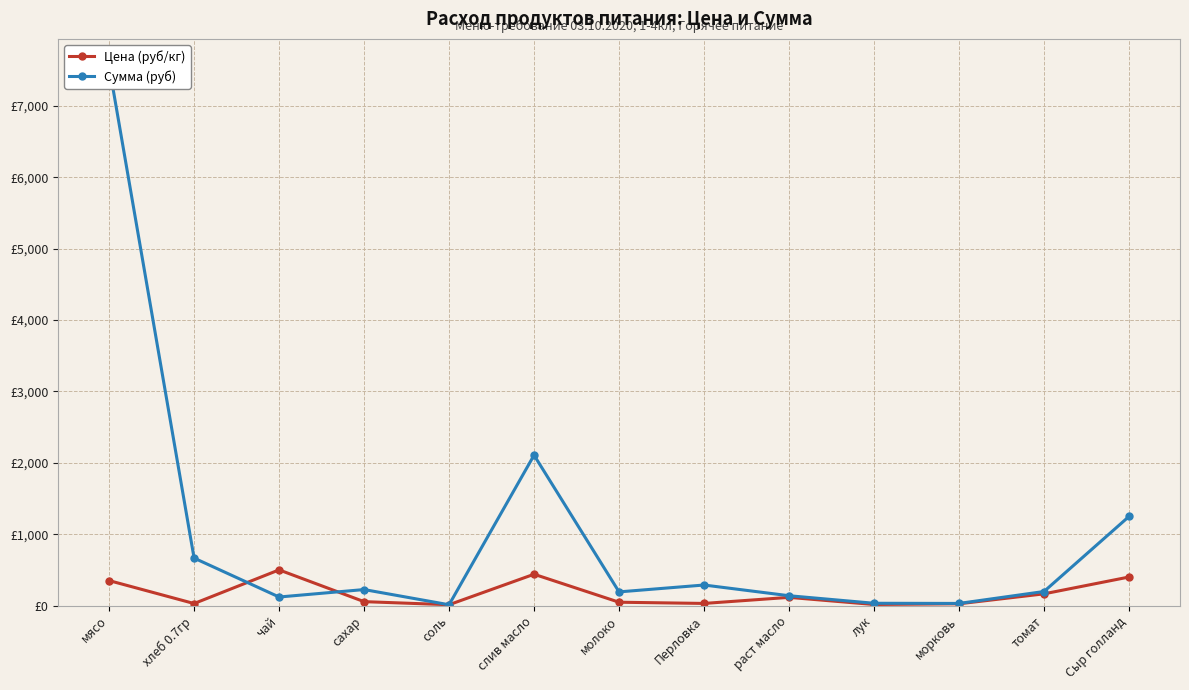

At which label does Цена (руб/кг) first exceed 55?

мясо